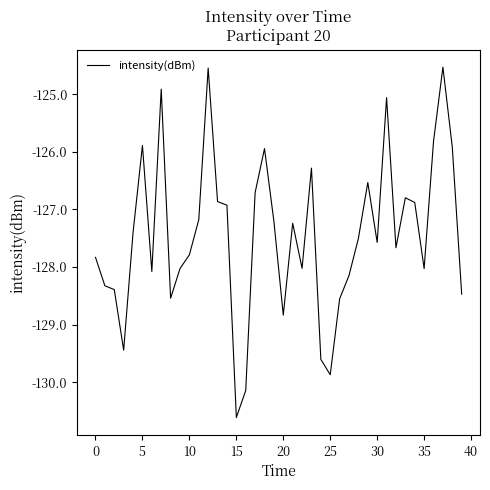

What is the maximum value shown in the chart?

-124.5